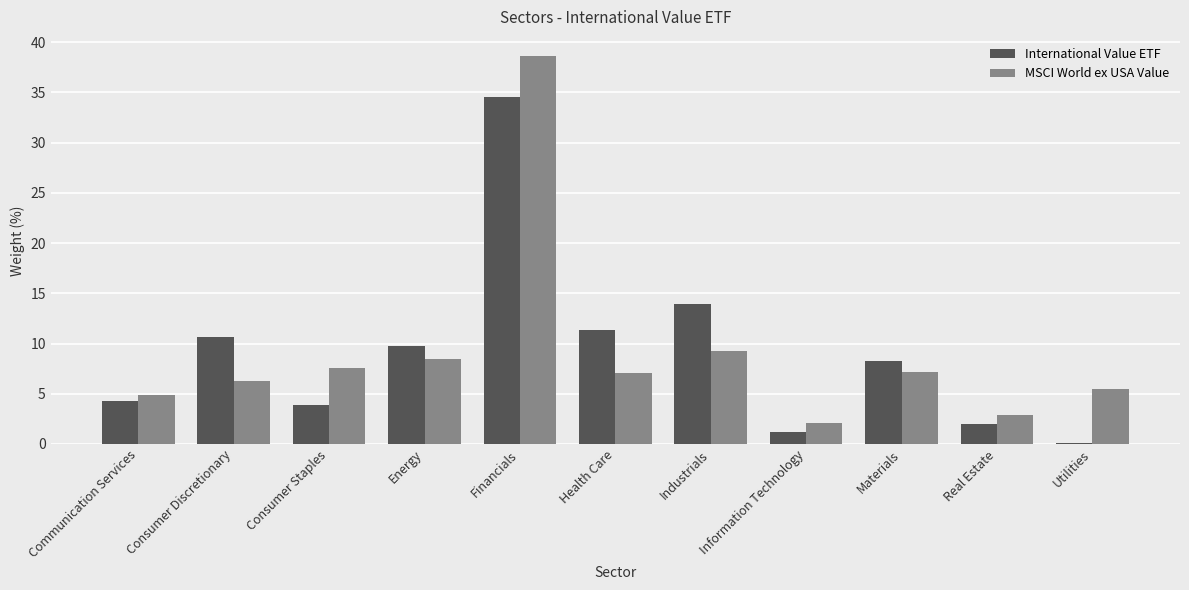

At which label is International Value ETF closest to 17?

Industrials